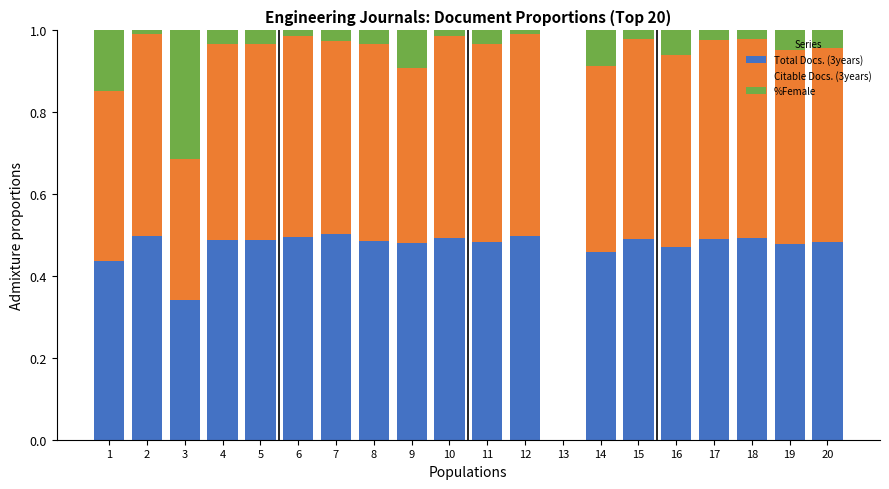

What is the total value across all series at 15?

1.0